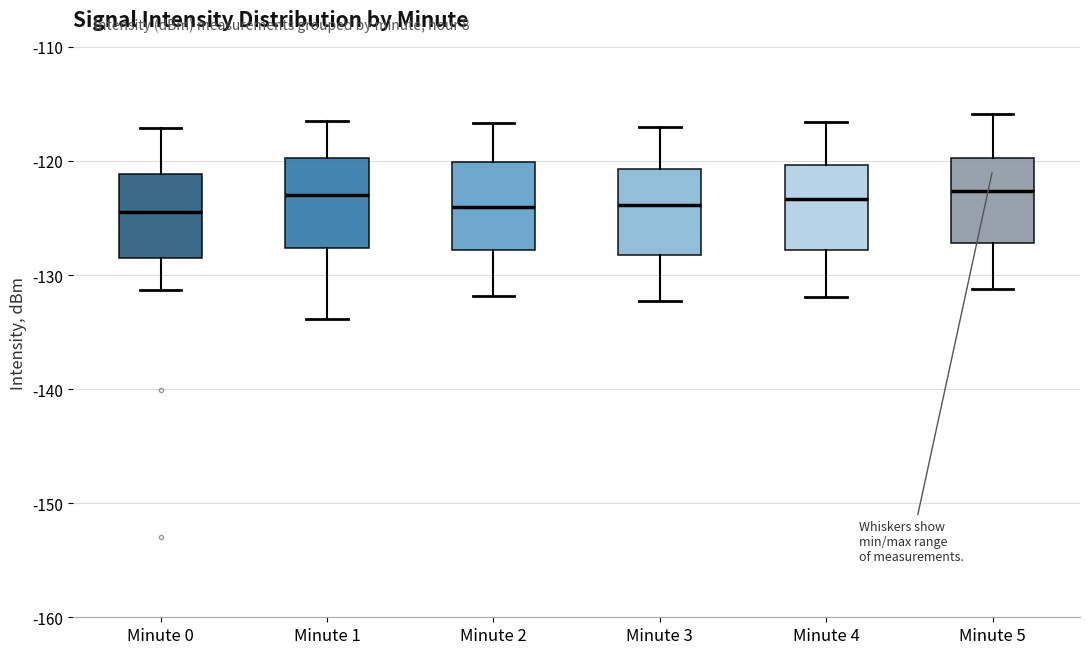

Where is the lower edge of the box for Minute 2 on the y-axis? The values are not printed on the chart, so give them approximately, as read against the axis.

-128